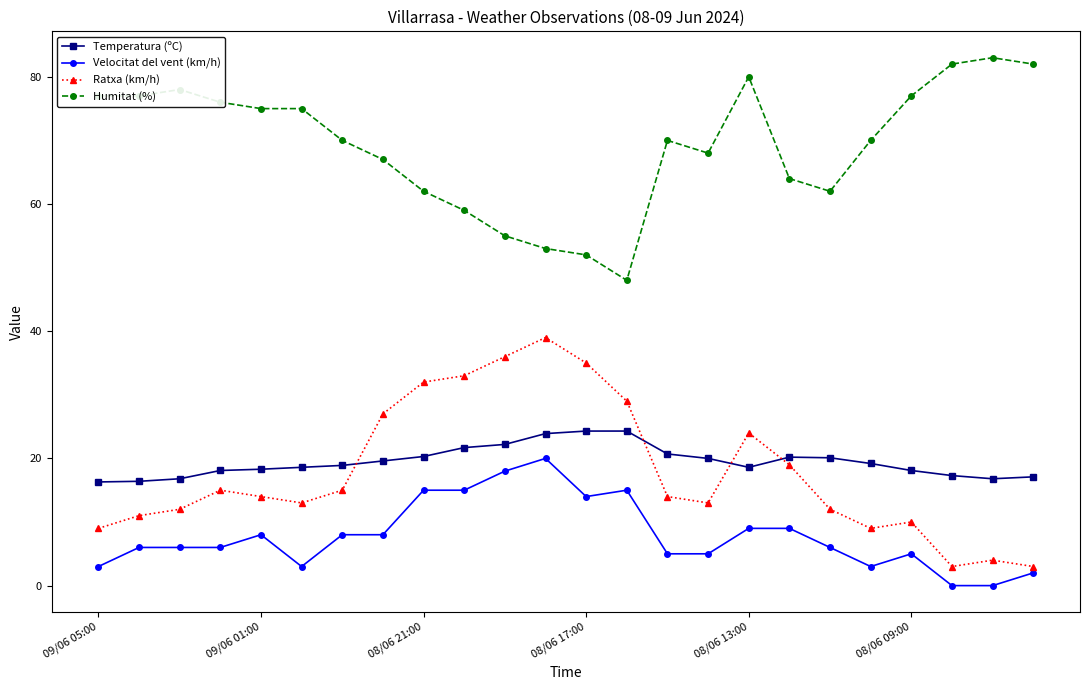

Which series has the largest total across all categories?

Humitat (%)